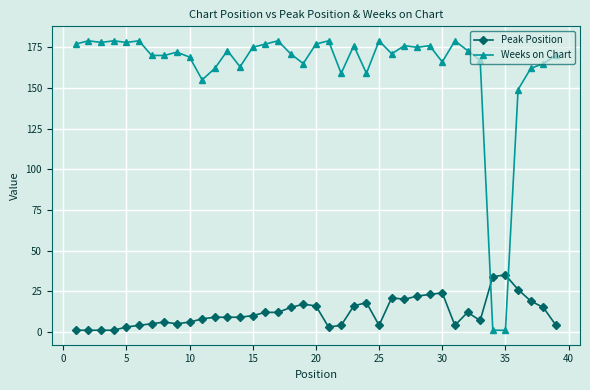

Count the number of data series in this chart.

2